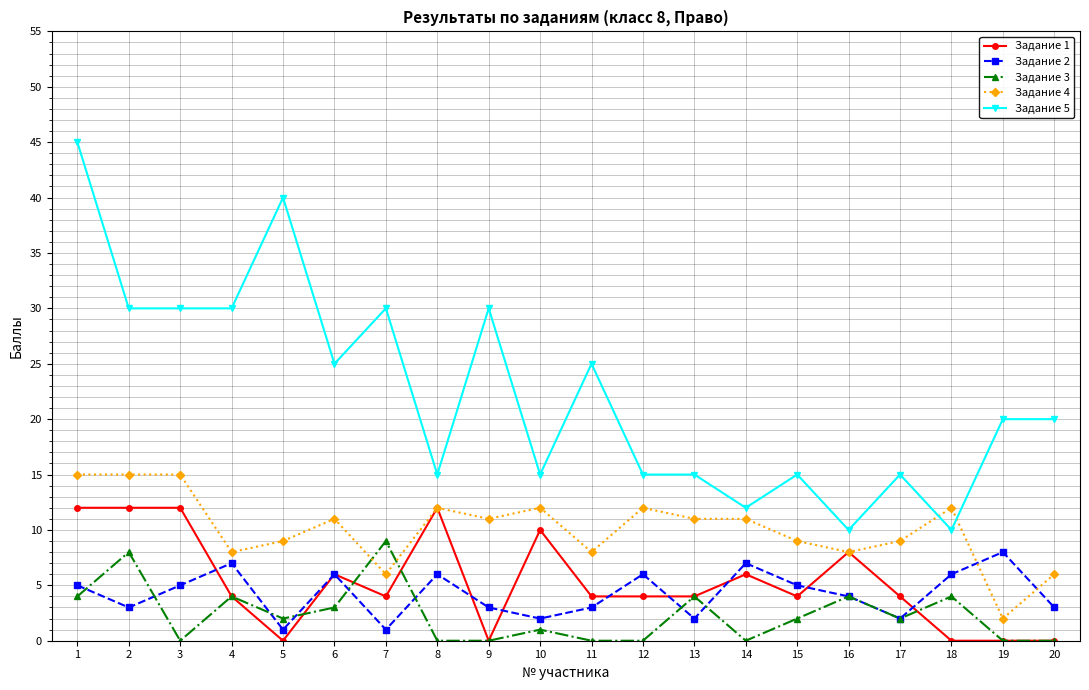

Count the Задание 2 values in the range 3 to 6.

12